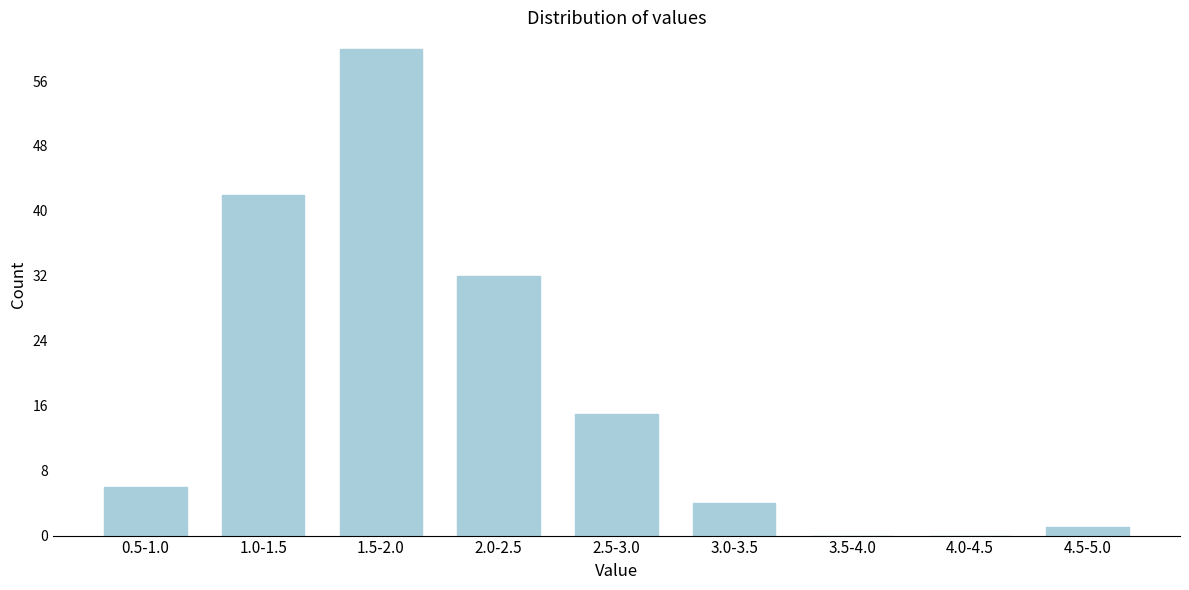

Reading right to left, transcribe all the data shown in this chart.

4.5-5.0=1	4.0-4.5=0	3.5-4.0=0	3.0-3.5=4	2.5-3.0=15	2.0-2.5=32	1.5-2.0=60	1.0-1.5=42	0.5-1.0=6